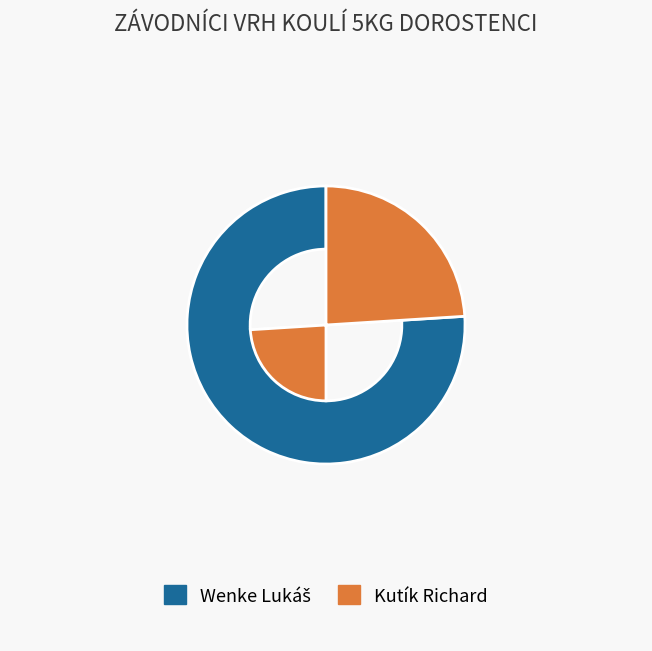

The Kutík Richard slice represents 16% of the pie. True or false?

False